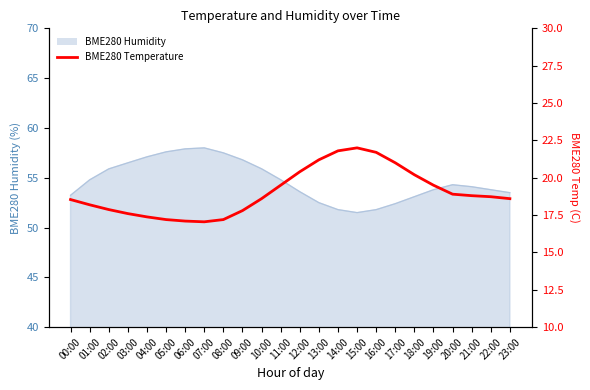

Where does the data first go above 18?

00:00